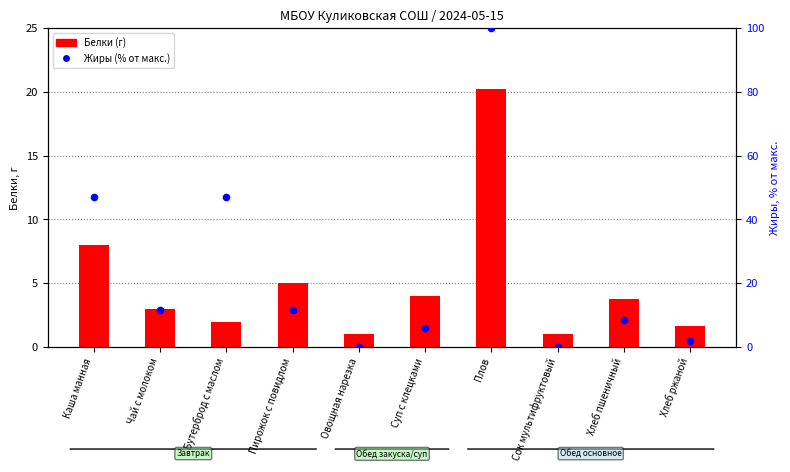

Which series has the largest Y range (max minus min)?

Жиры (% от макс.)